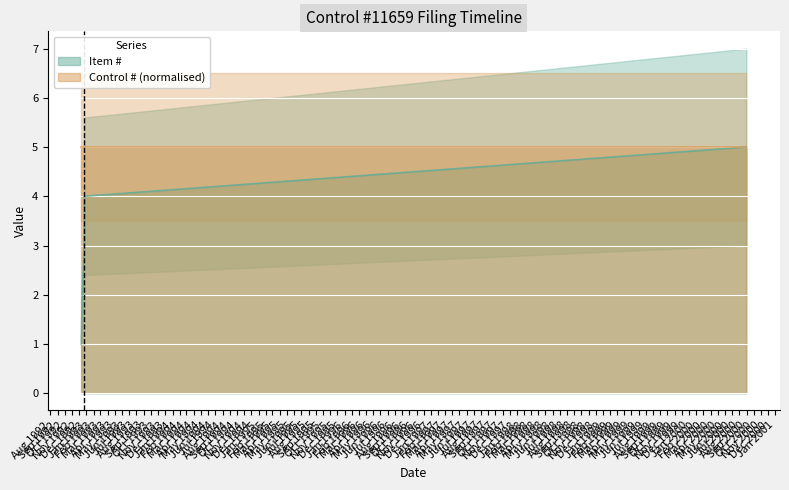

What is the label of the 2nd point from the left?

1992-12-14